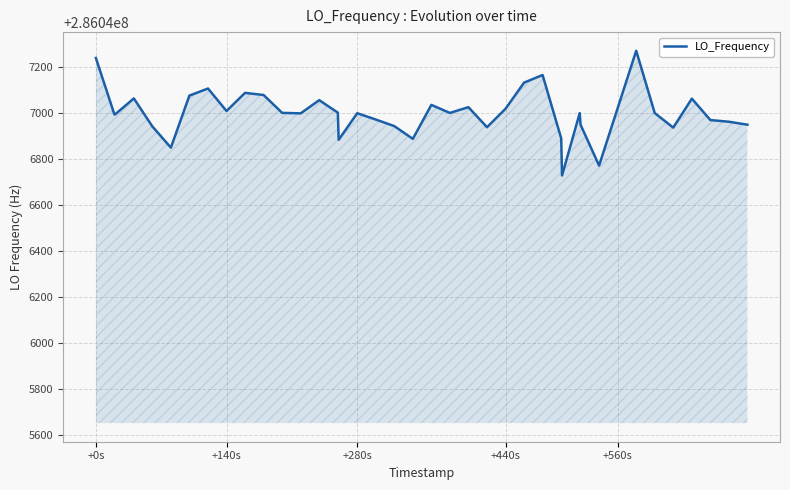

How many lines are shown in the chart?

1